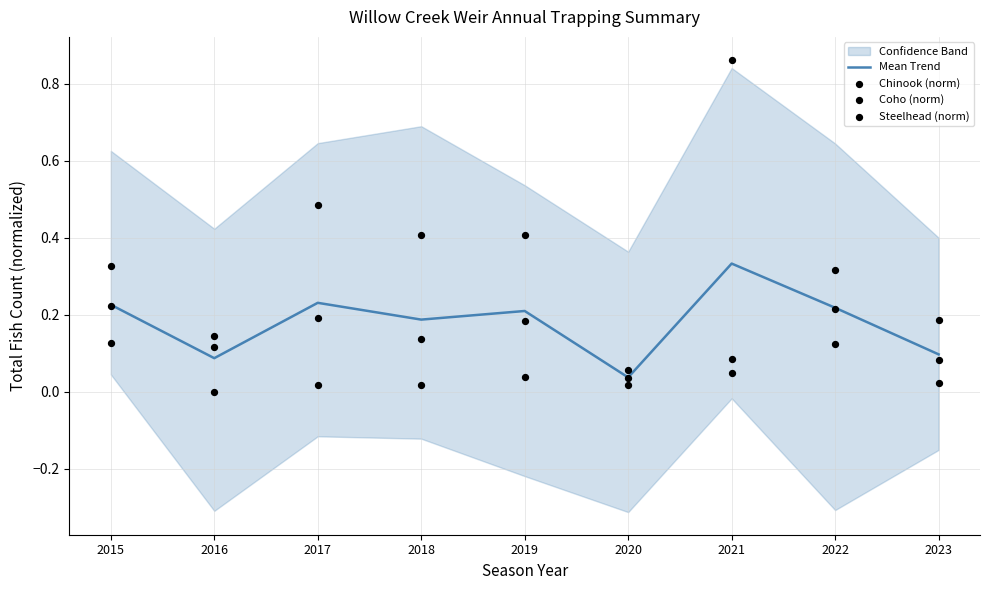

Which series has the largest Y range (max minus min)?

Chinook (norm)